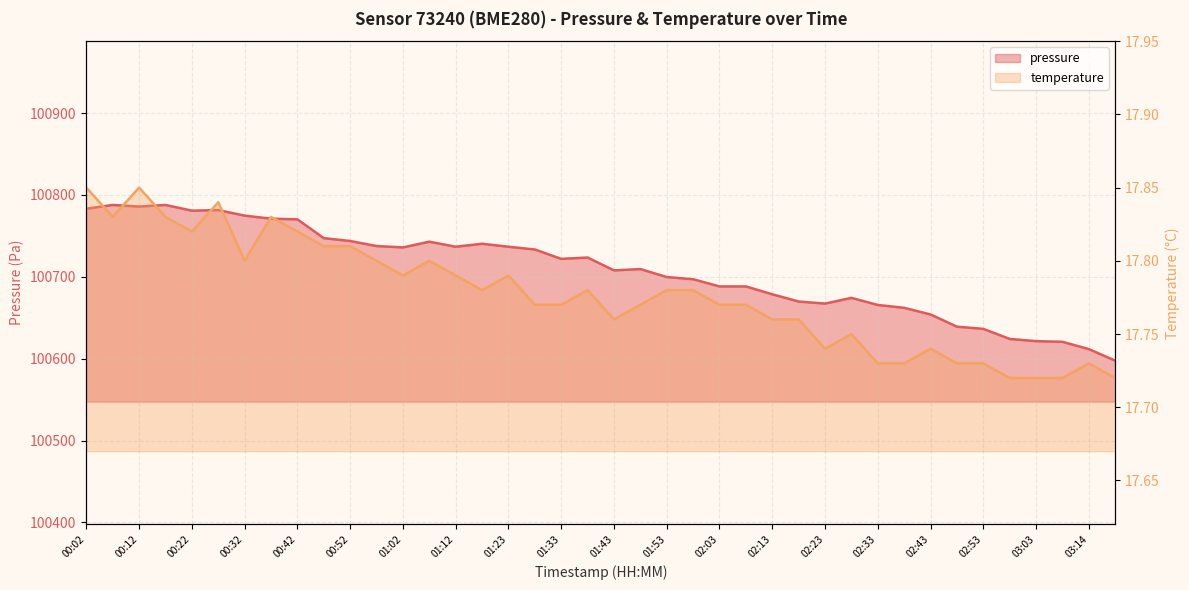

True or false: pressure has a value of 100654.1 at 02:43.

True